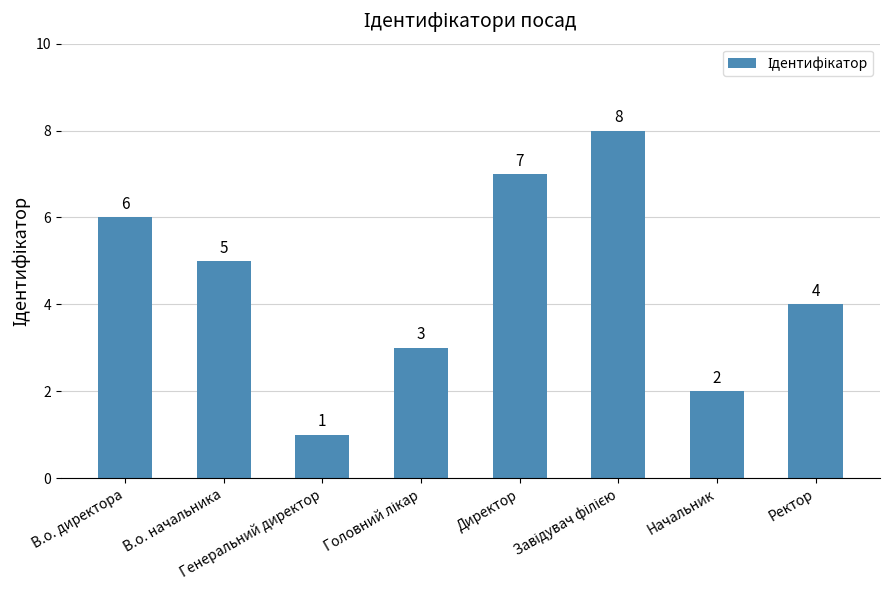

What is the value of the 3rd bar from the left?

1